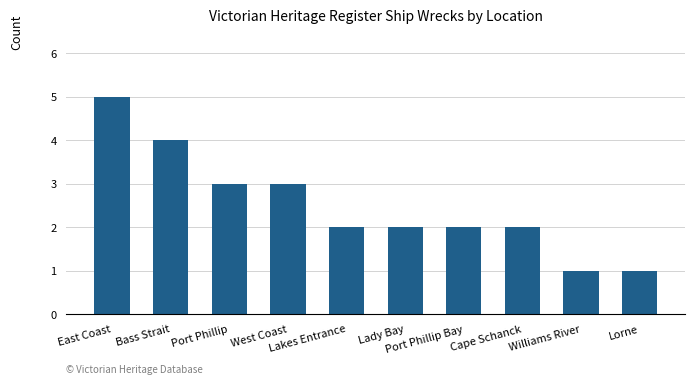

Are the bars grouped side by side (vs. stacked)?

No